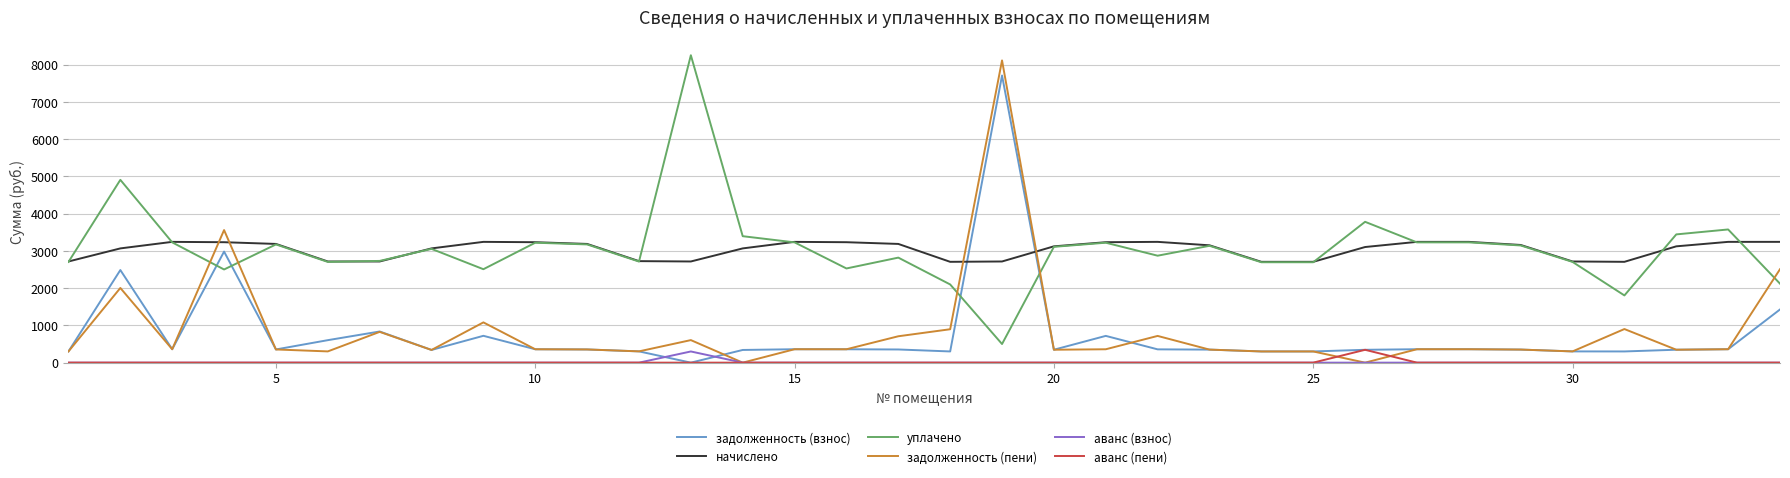

How many intersections are there between задолженность (пени) and уплачено?

5